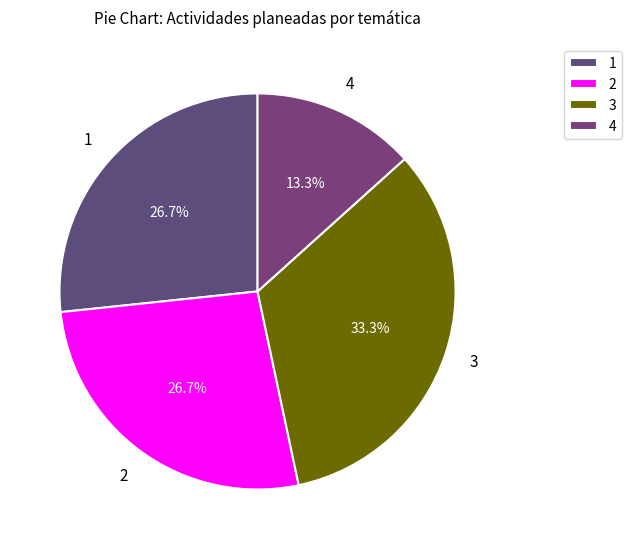

Which has a higher value, 4 or 3?

3